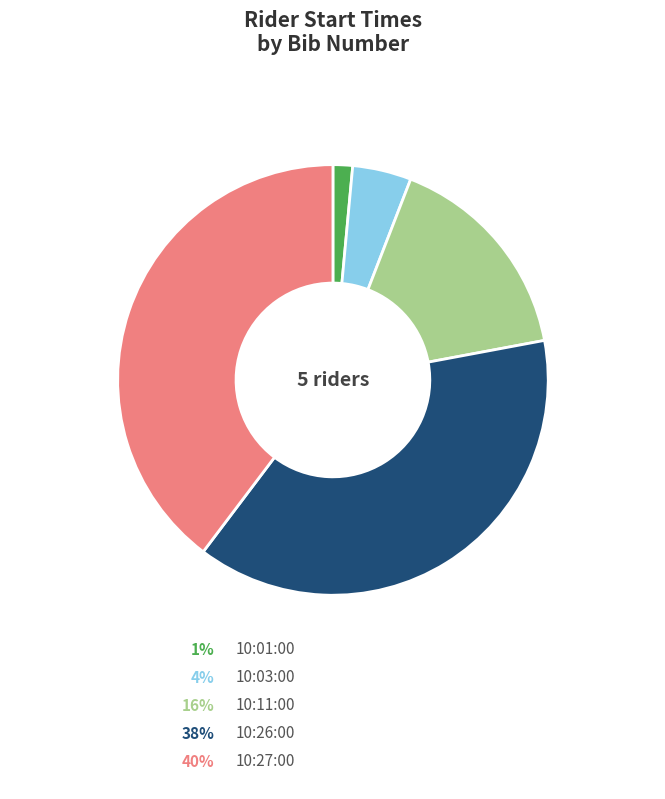

Is there any slice that represents more than half of the pie?

No